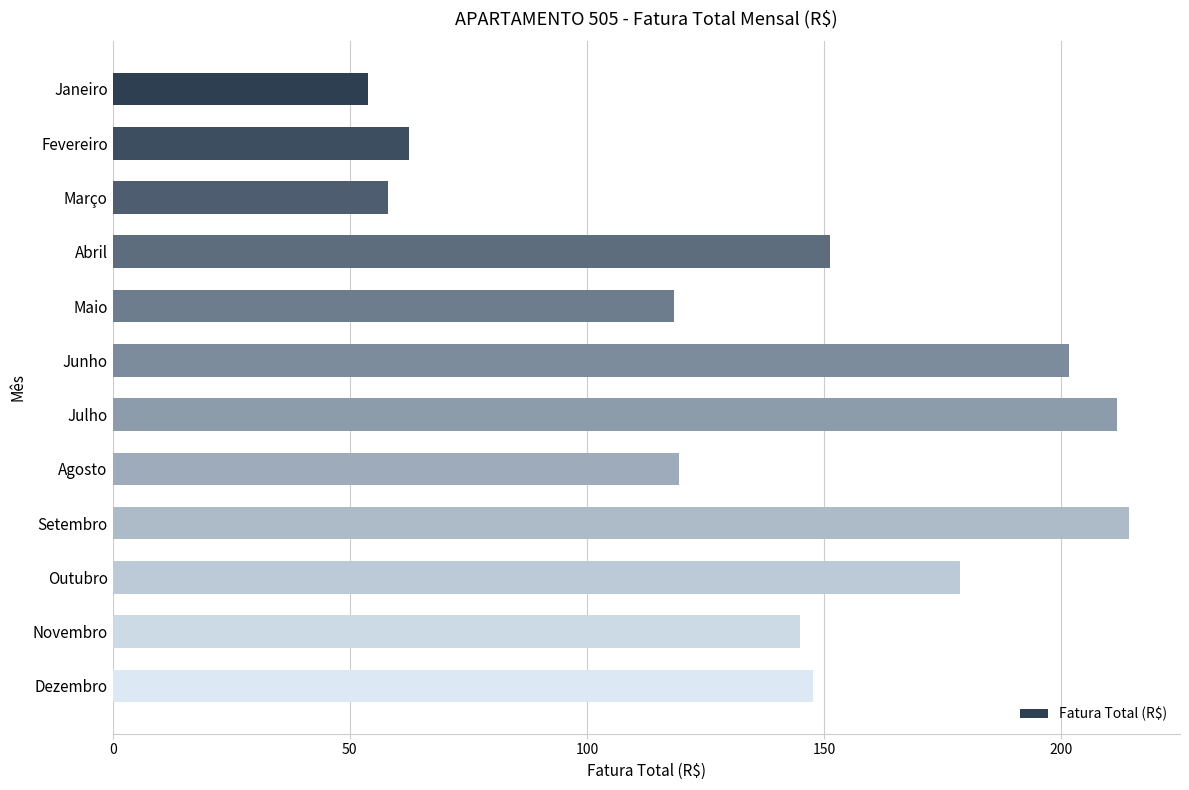

What is the value of the 9th bar from the top?

214.3